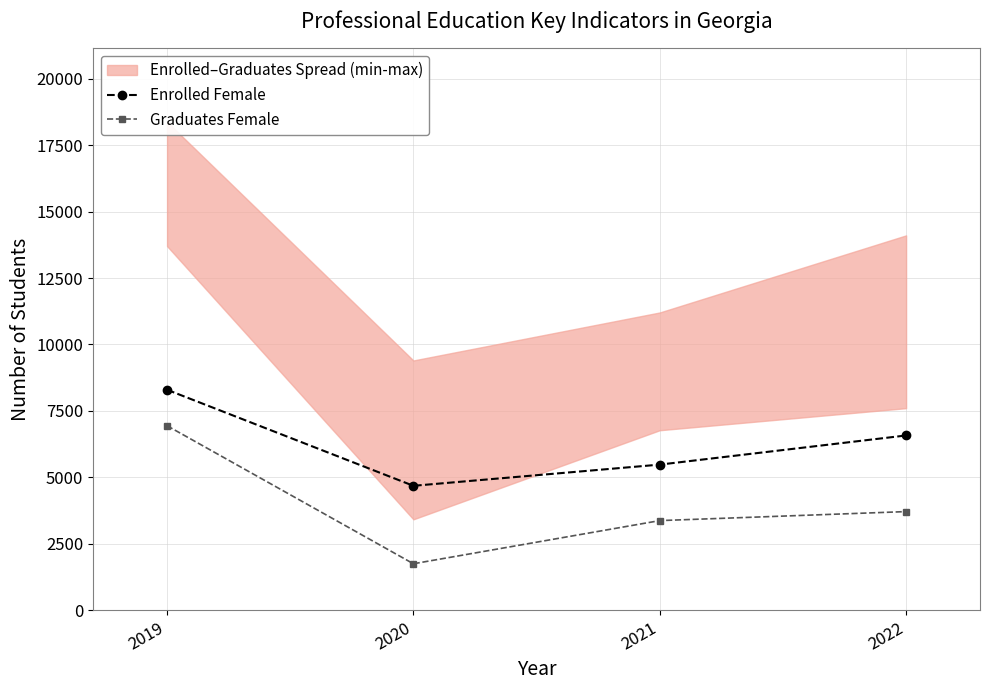

Rank the series by their maximum value, from highest to lowest.

Enrolled Female, Graduates Female